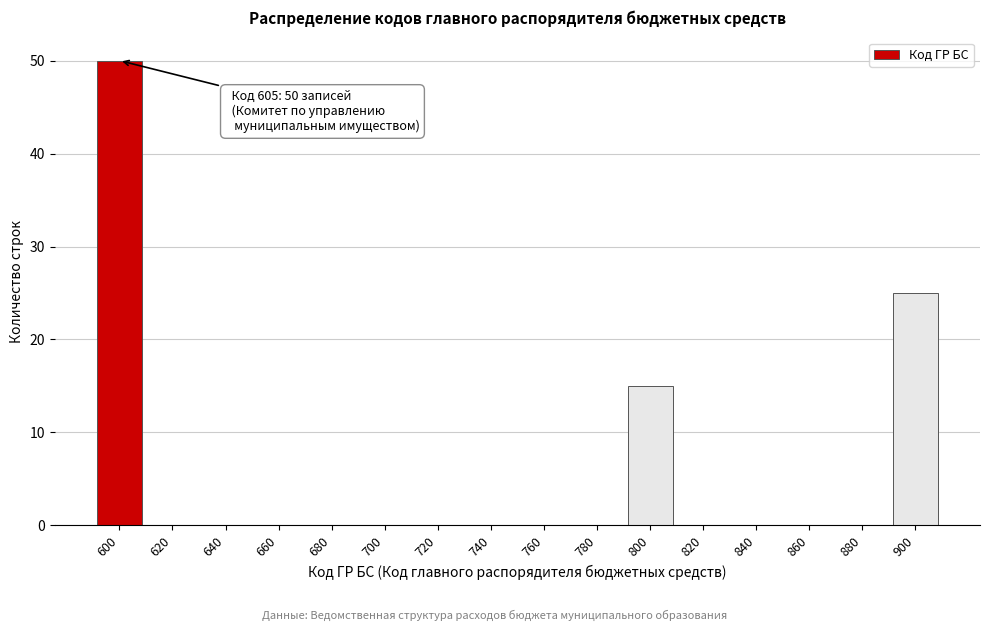

Reading left to right, transcribe all the data shown in this chart.

600=50	620=0	640=0	660=0	680=0	700=0	720=0	740=0	760=0	780=0	800=15	820=0	840=0	860=0	880=0	900=25